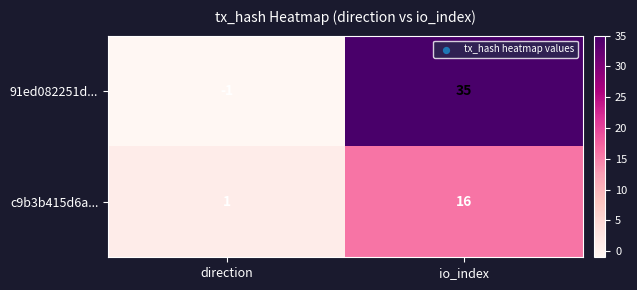

Reading left to right, list all the values displayed in this chart.

91ed082251d...: -1	35
c9b3b415d6a...: 1	16